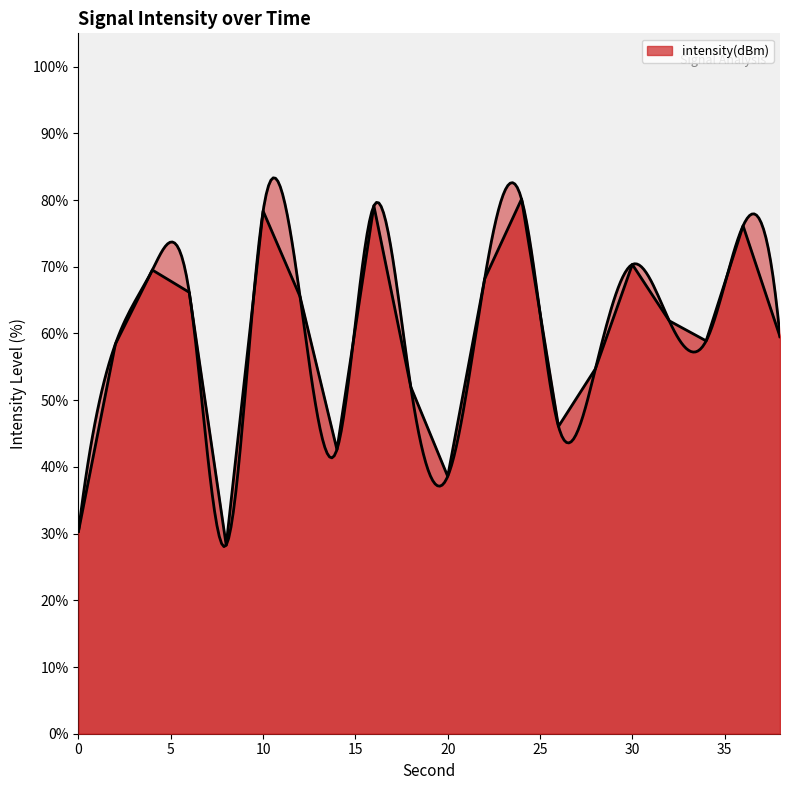

Reading left to right, what are all the values shown in this chart?

30.3	58.4	69.5	66.2	28.3	78.4	65.5	42.6	79.1	52.0	38.6	68.2	80.2	46.1	54.7	70.4	61.9	58.9	76.2	59.5